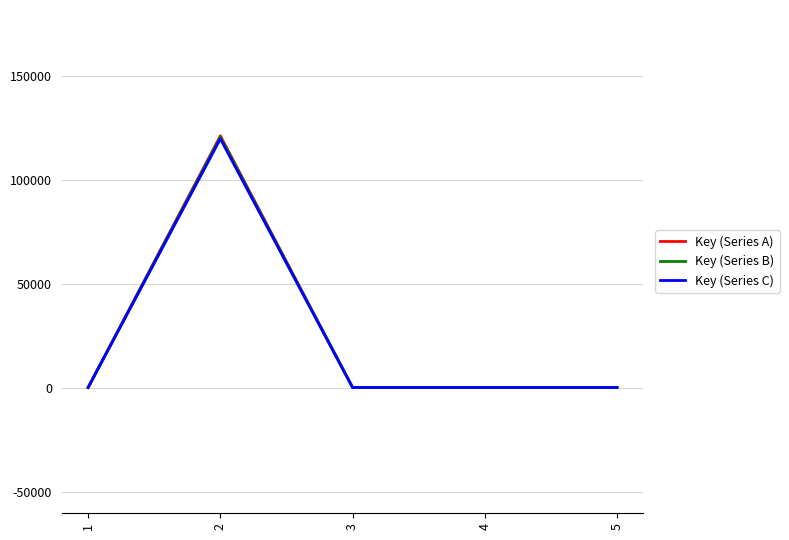

Which series has the largest range (max minus min)?

Key (Series A)